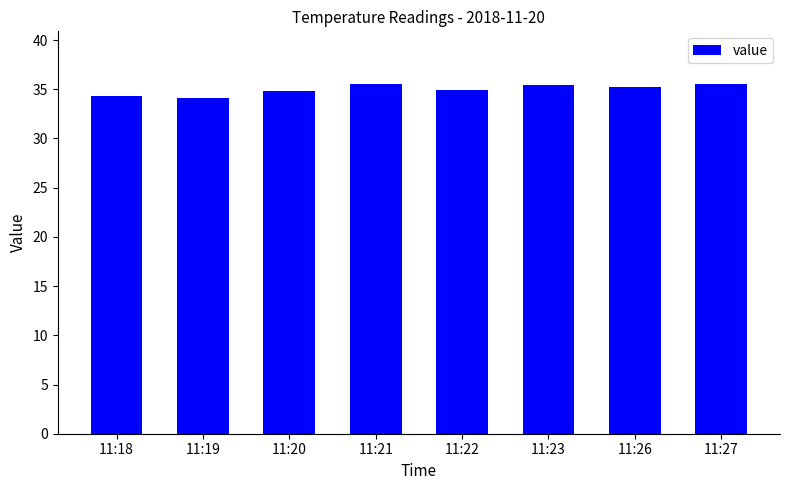

What is the difference between the maximum and minimum values?

1.4